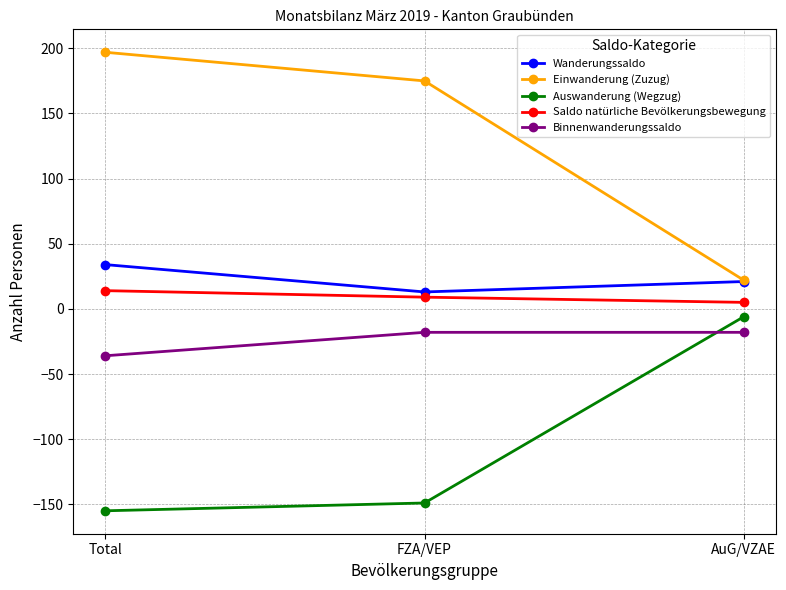

Is the value of Saldo natürliche Bevölkerungsbewegung at FZA/VEP greater than the value of Auswanderung (Wegzug) at AuG/VZAE?

Yes